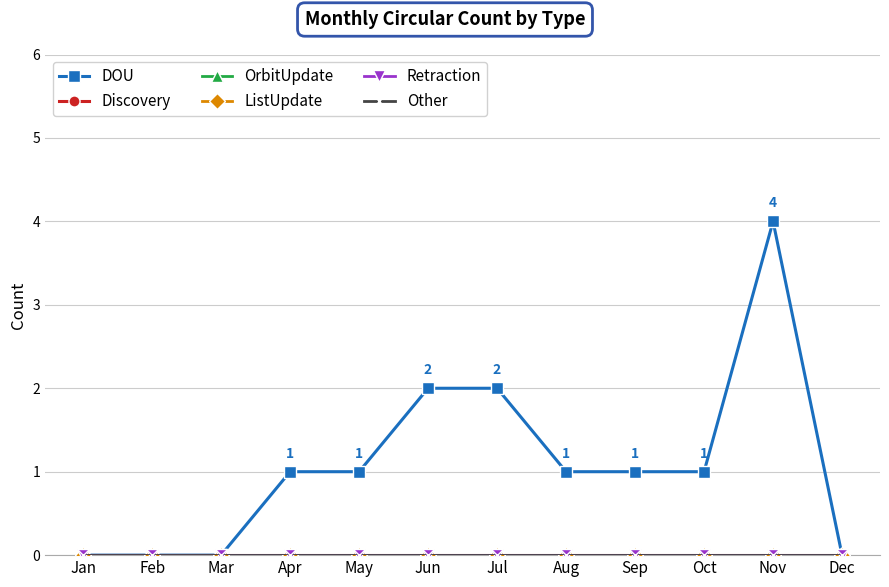

The value of DOU at Nov is 6. True or false?

False